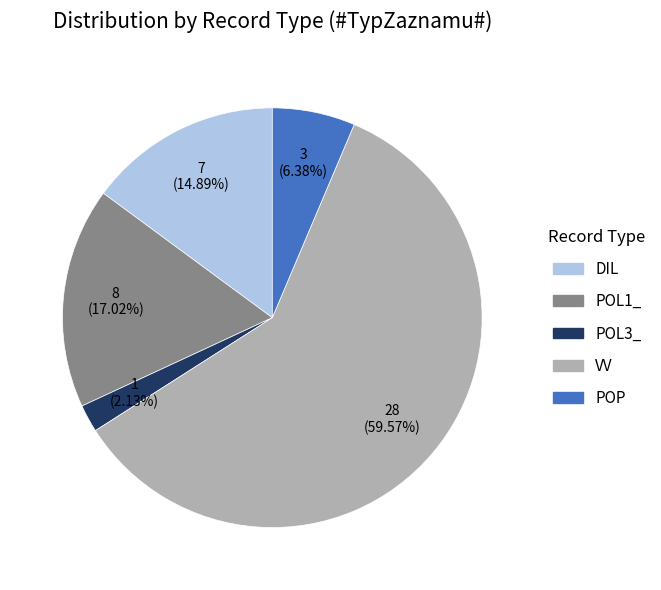

To the nearest percent, what is the difference between the VV and DIL slice percentages?

45%